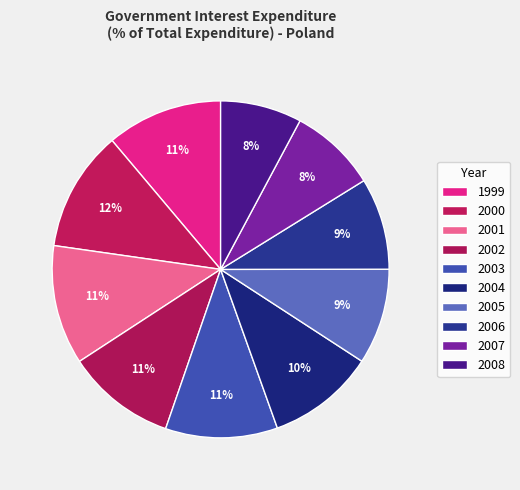

How many segments does this pie chart have?

10